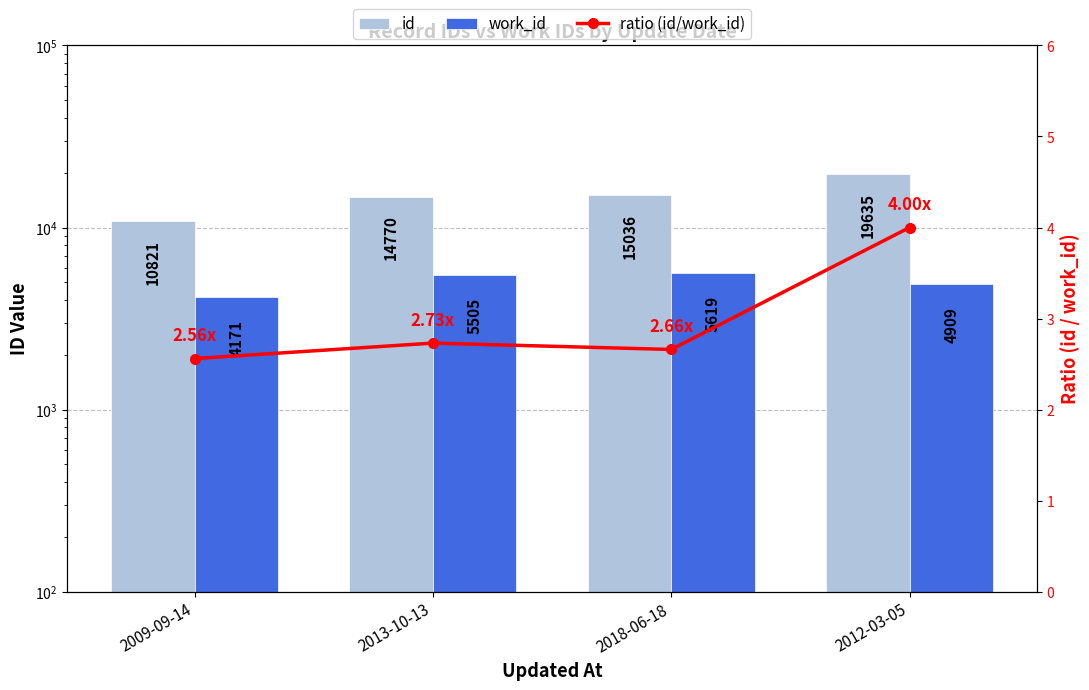

What is the difference between the maximum and second lowest values in the id series?

4865.0